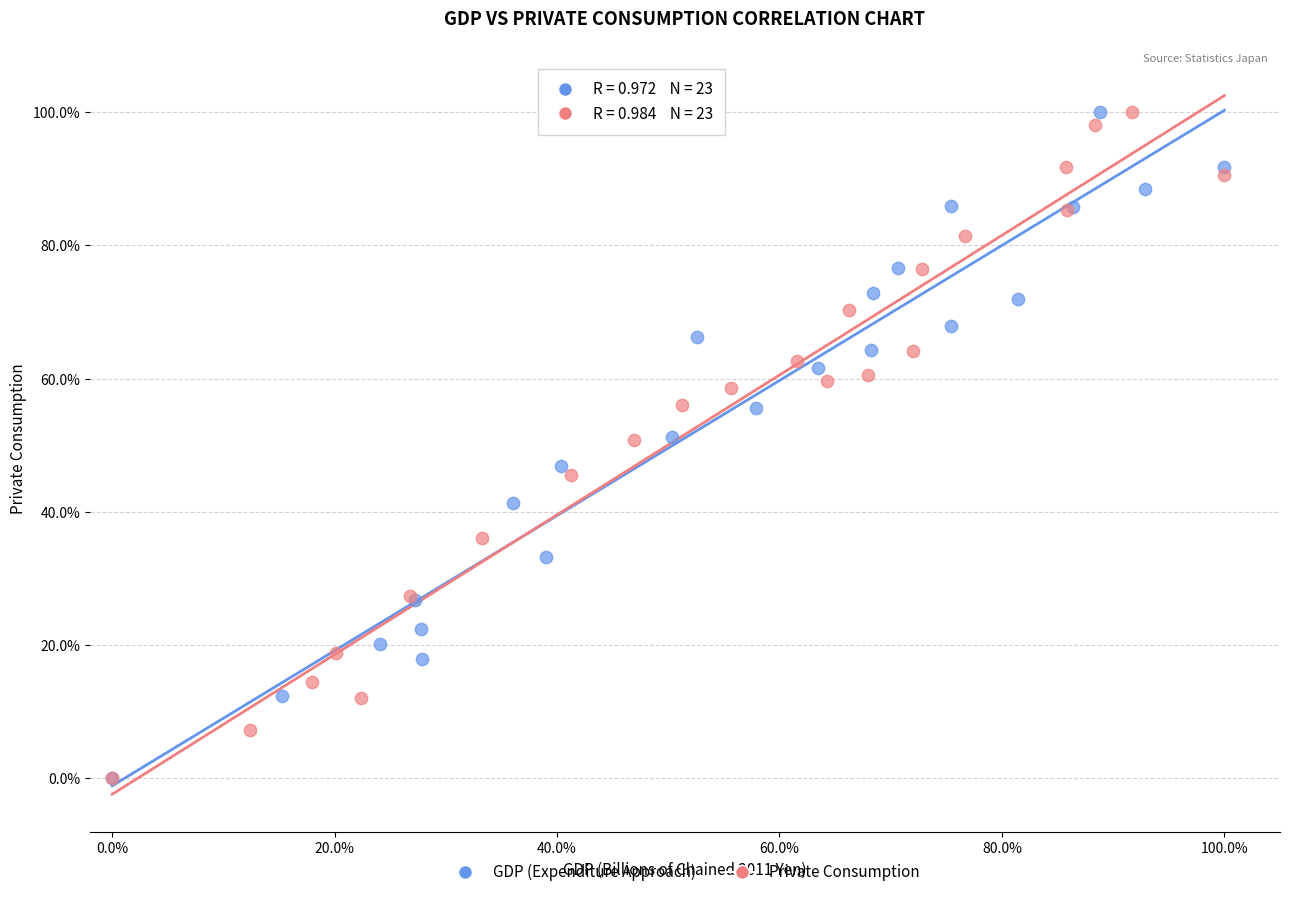

What are all the series names shown in the legend?

GDP (Expenditure Approach), Private Consumption